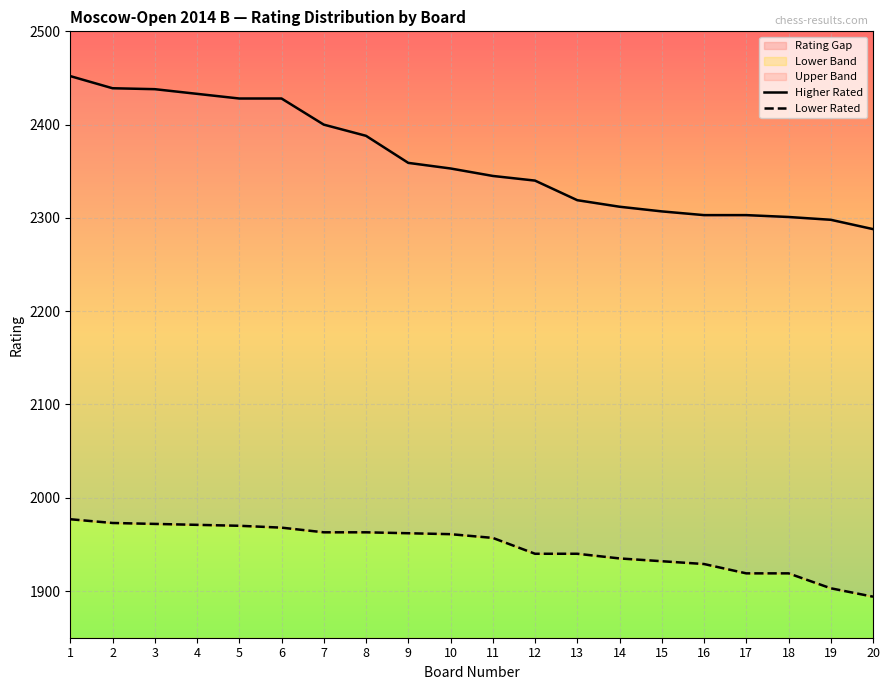

Rank the series by their average value, from lowest to highest.

Lower Rated, Higher Rated